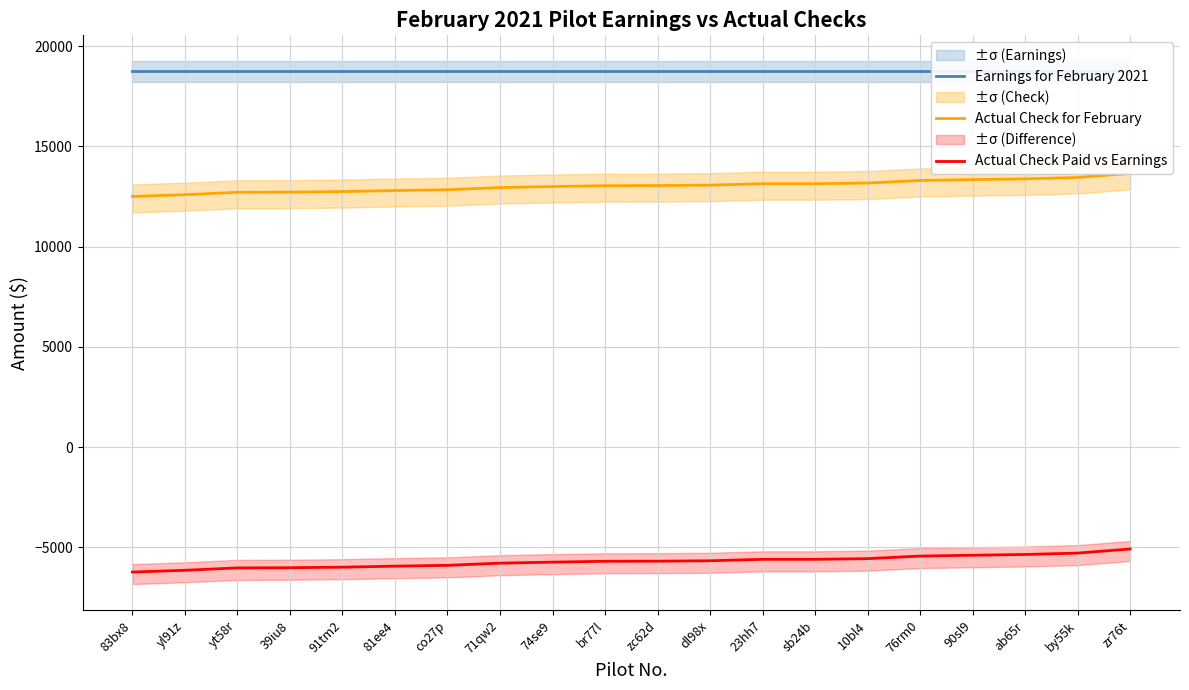

What is the sum of the Actual Check for February values at co27p and 71qw2?

25783.1